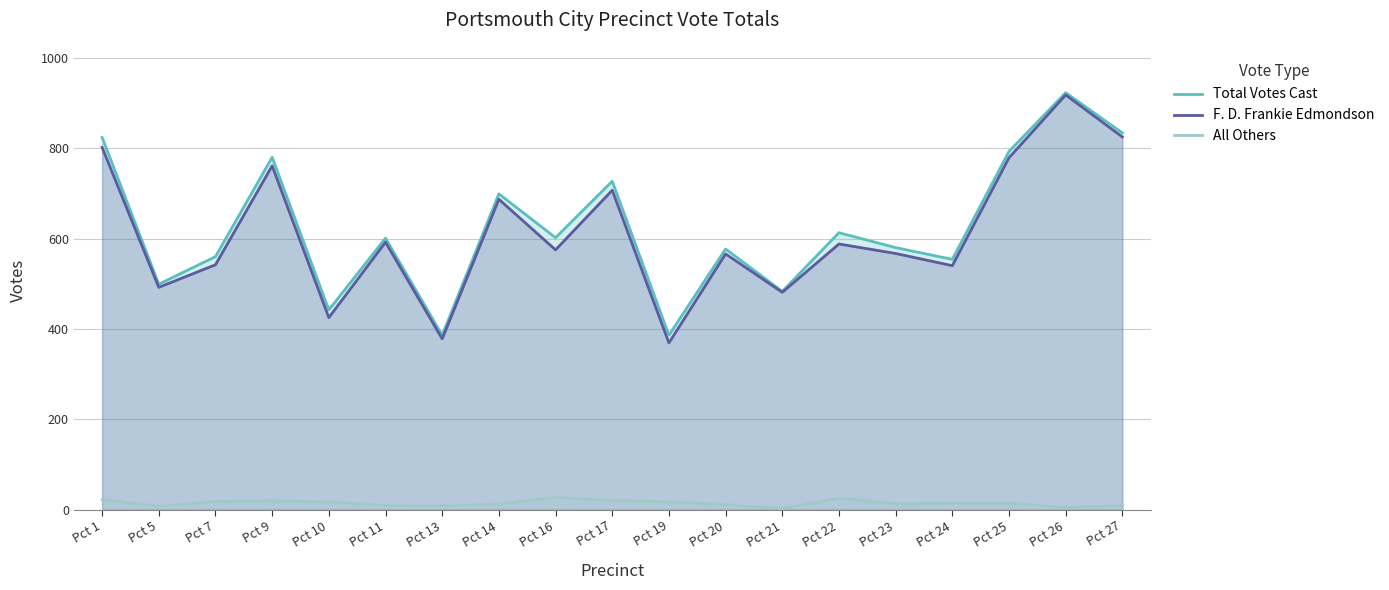

How many lines are shown in the chart?

3